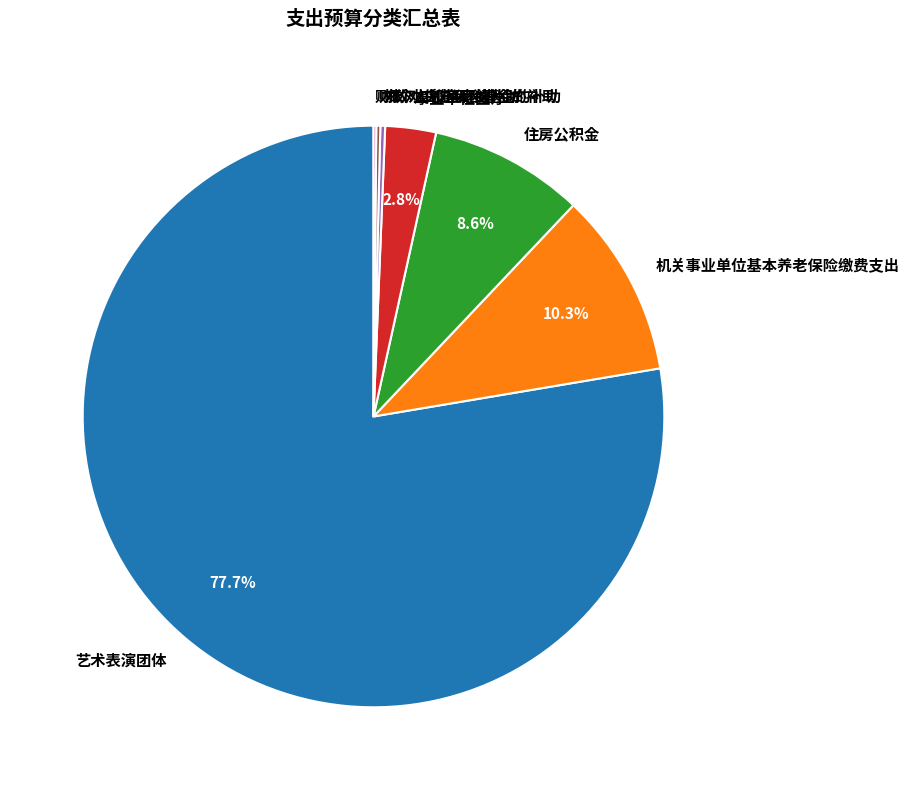

What portion of the pie excludes 事业单位医疗?

97.2%